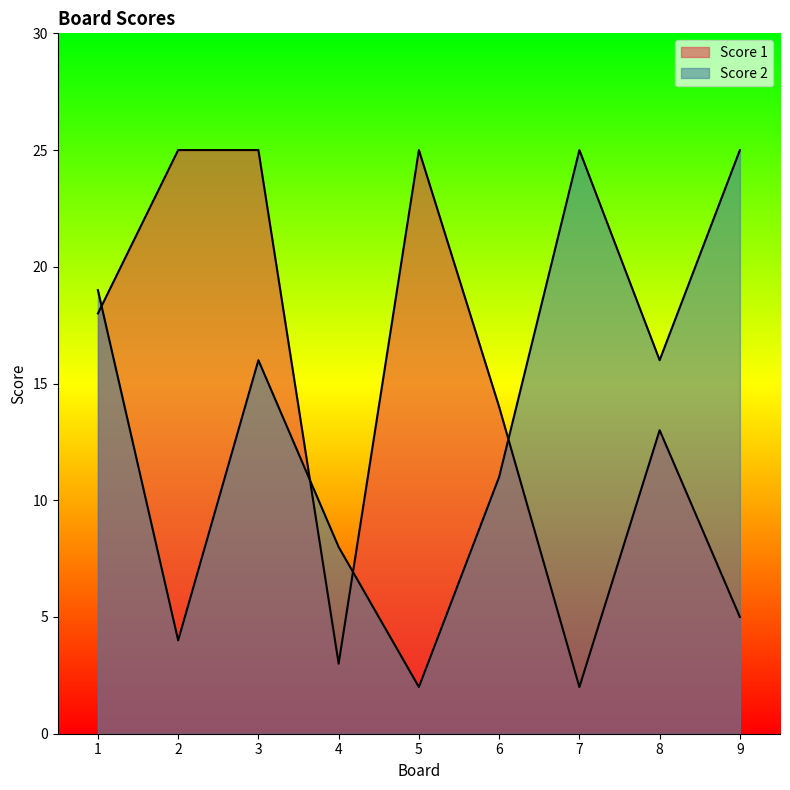

Where does the Score 2 series first go above 16?

1